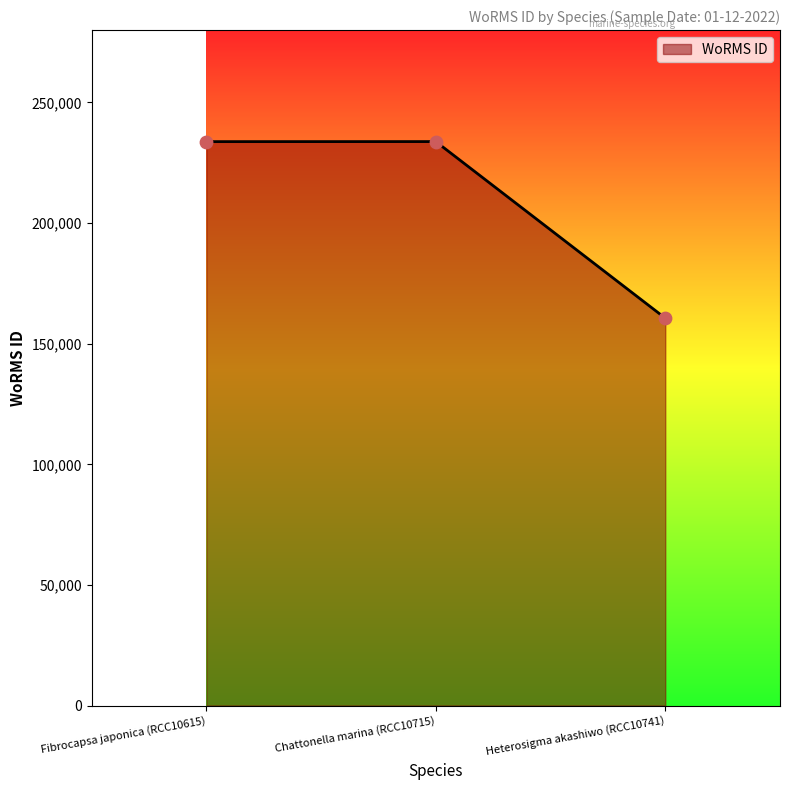

Between Heterosigma akashiwo (RCC10741) and Chattonella marina (RCC10715), which is larger?

Chattonella marina (RCC10715)